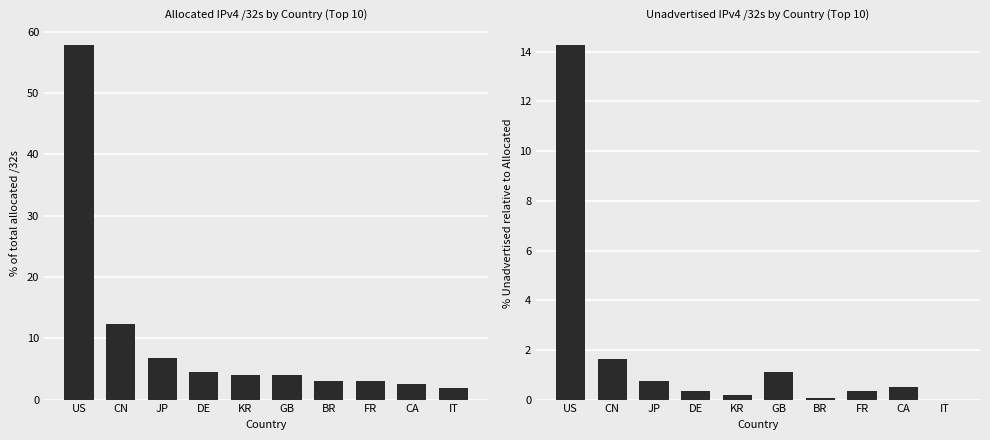

Rank the categories by Allocated /32s value from lowest to highest.

IT, CA, FR, BR, GB, KR, DE, JP, CN, US